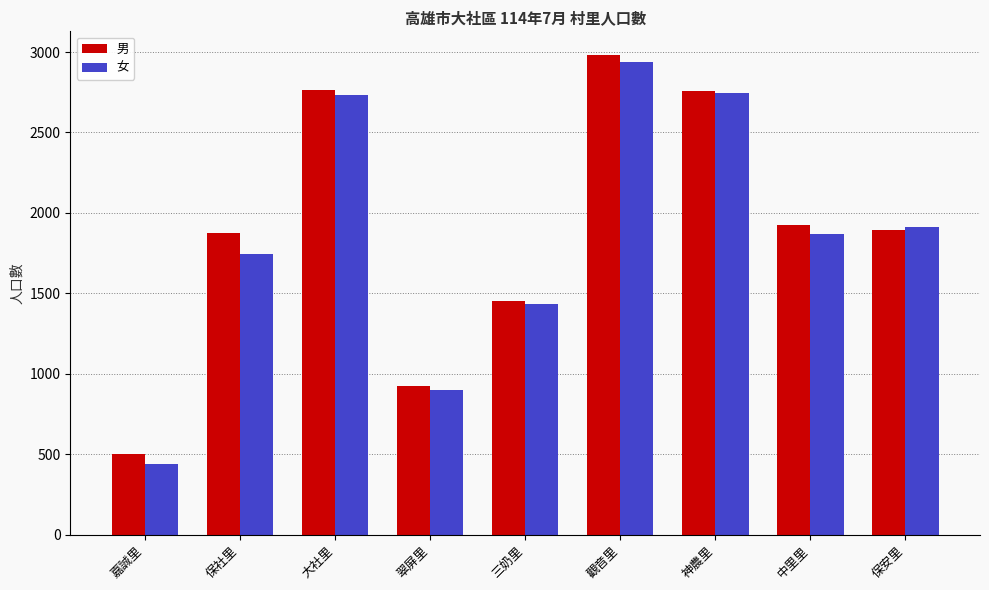

How many bars are there in each group?

2